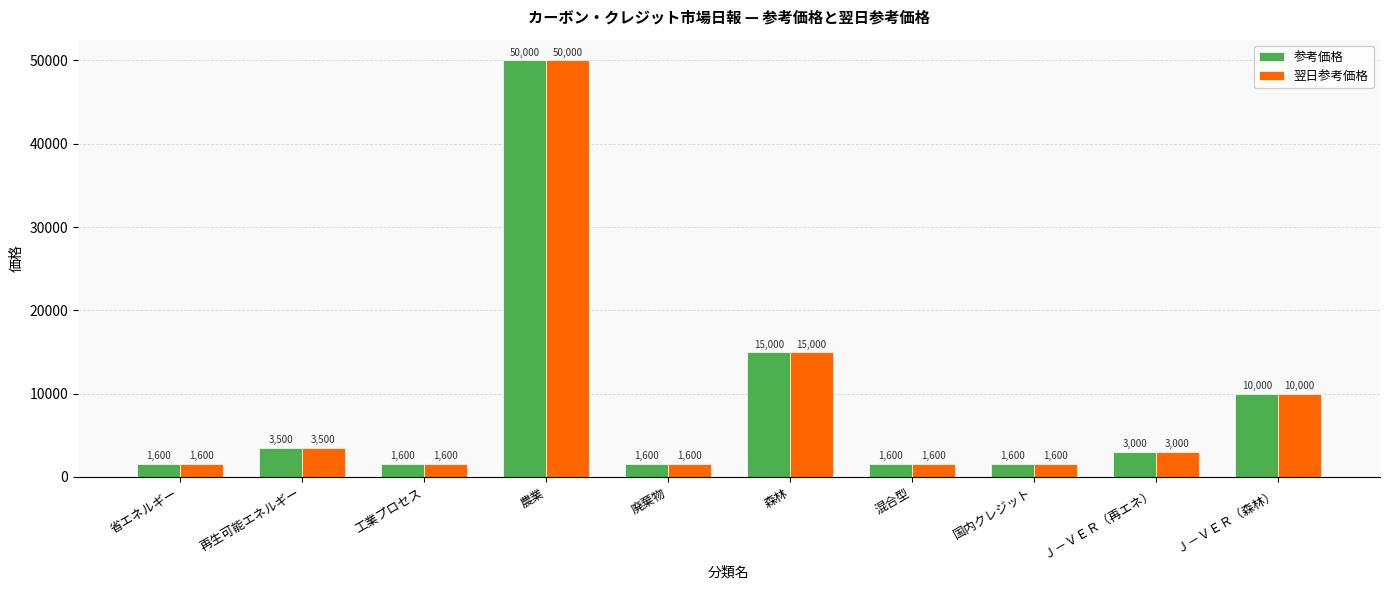

The value of 翌日参考価格 at 再生可能エネルギー is 771. True or false?

False